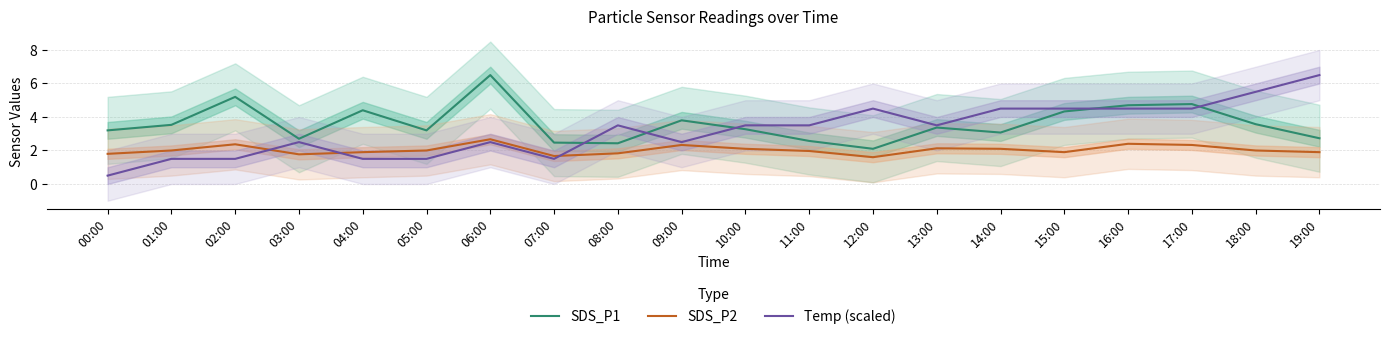

At how many categories does at least one series exceed 3?

18